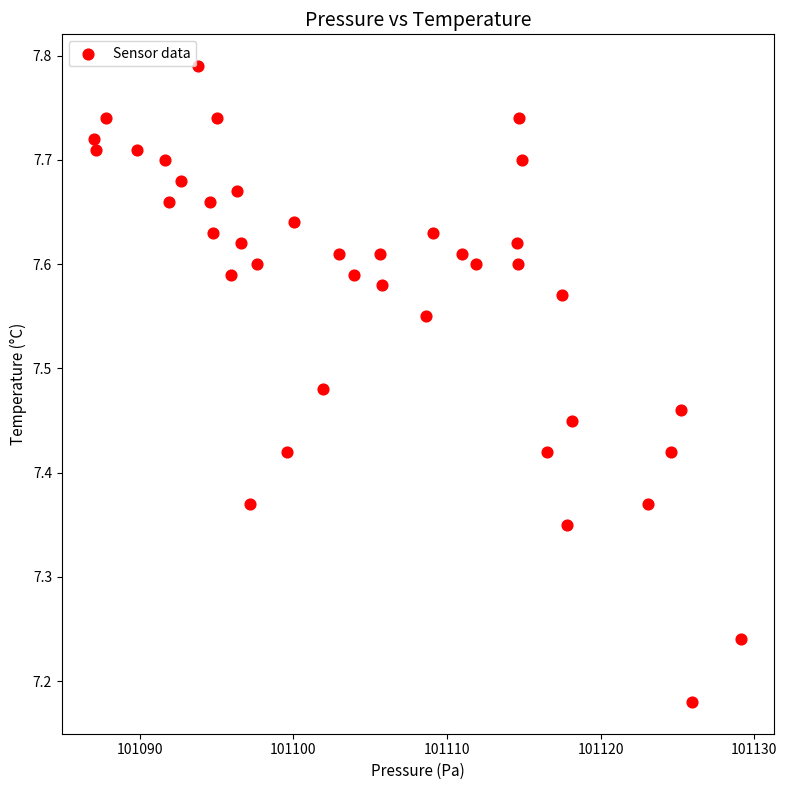

What is the range of Y values (max minus min)?

0.6